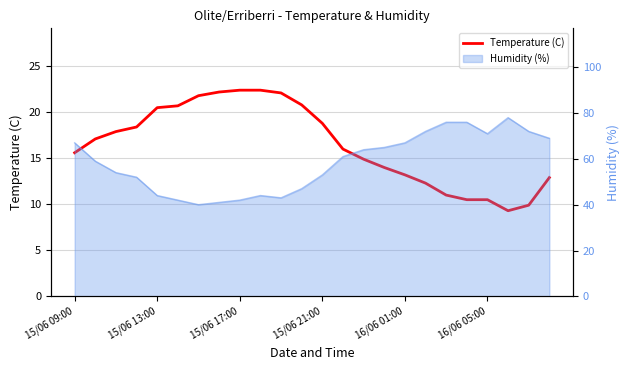

What is the label of the 24th point from the right?

15/06 09:00